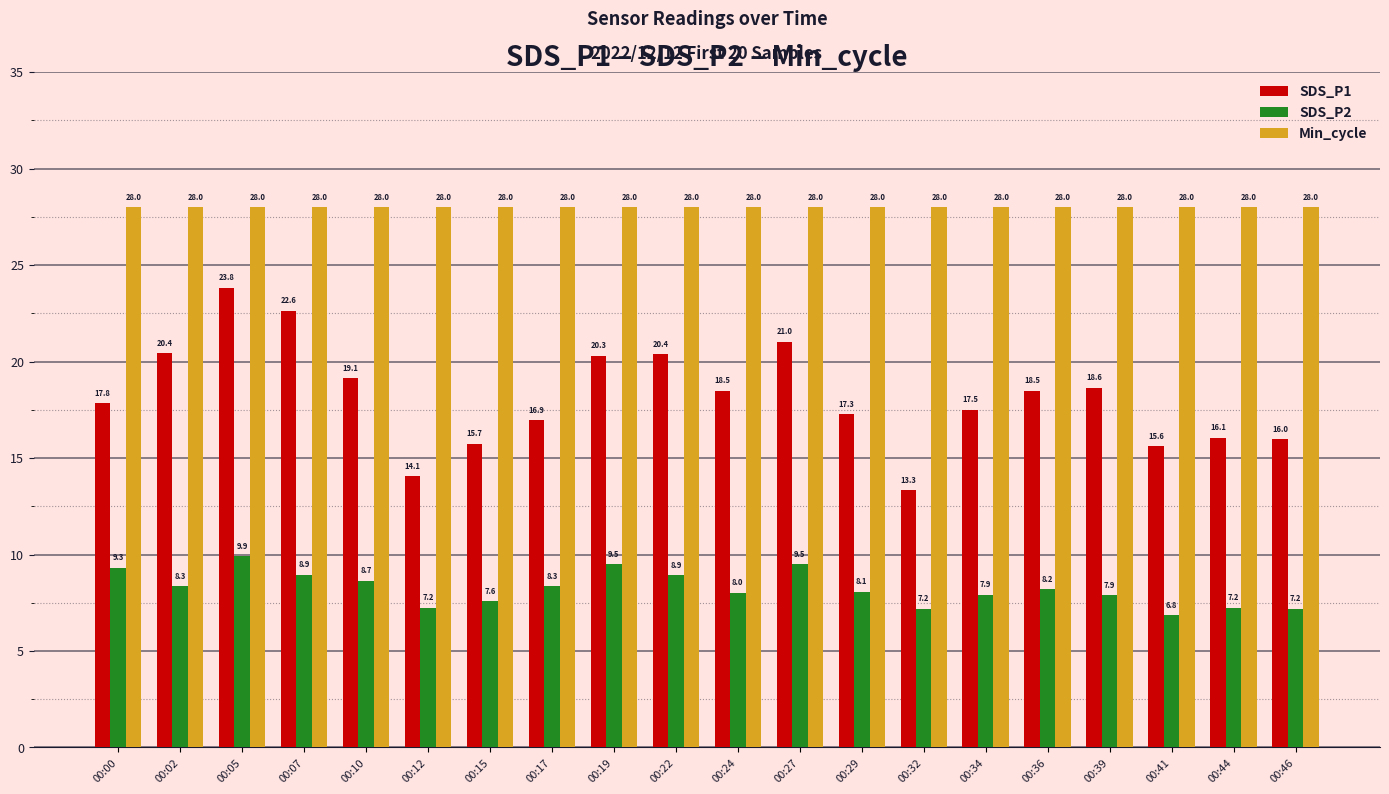

What is the lowest value of the Min_cycle series?

28.0